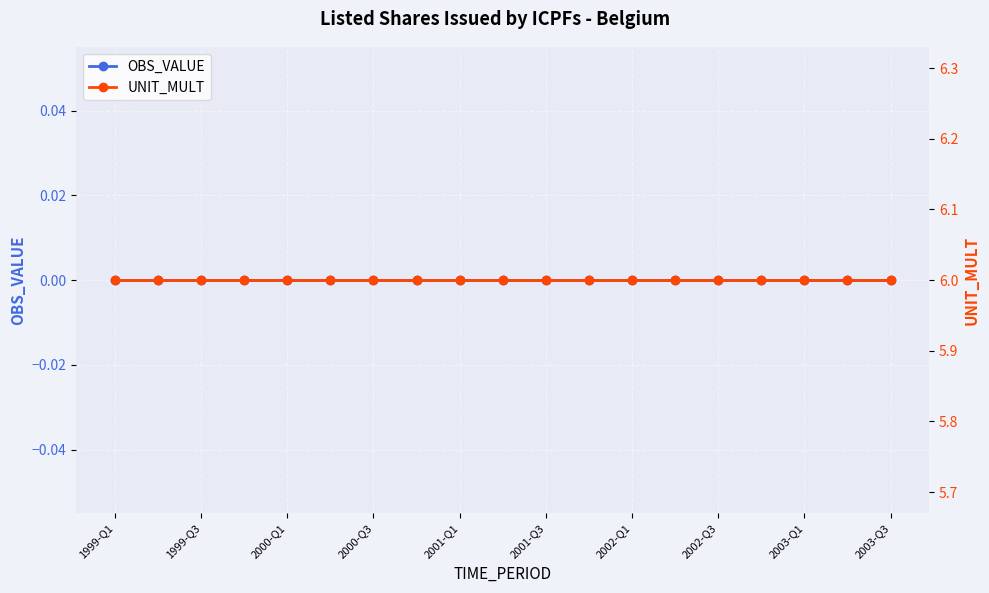

What position from the left is 11?

12